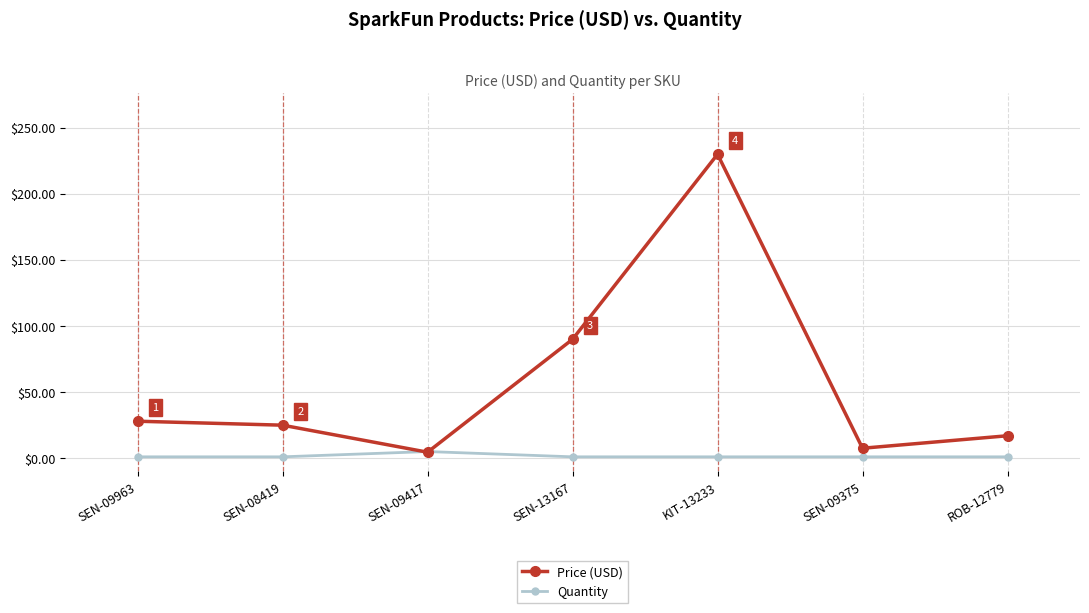

Where is Price (USD) nearest to the value 117?

SEN-13167